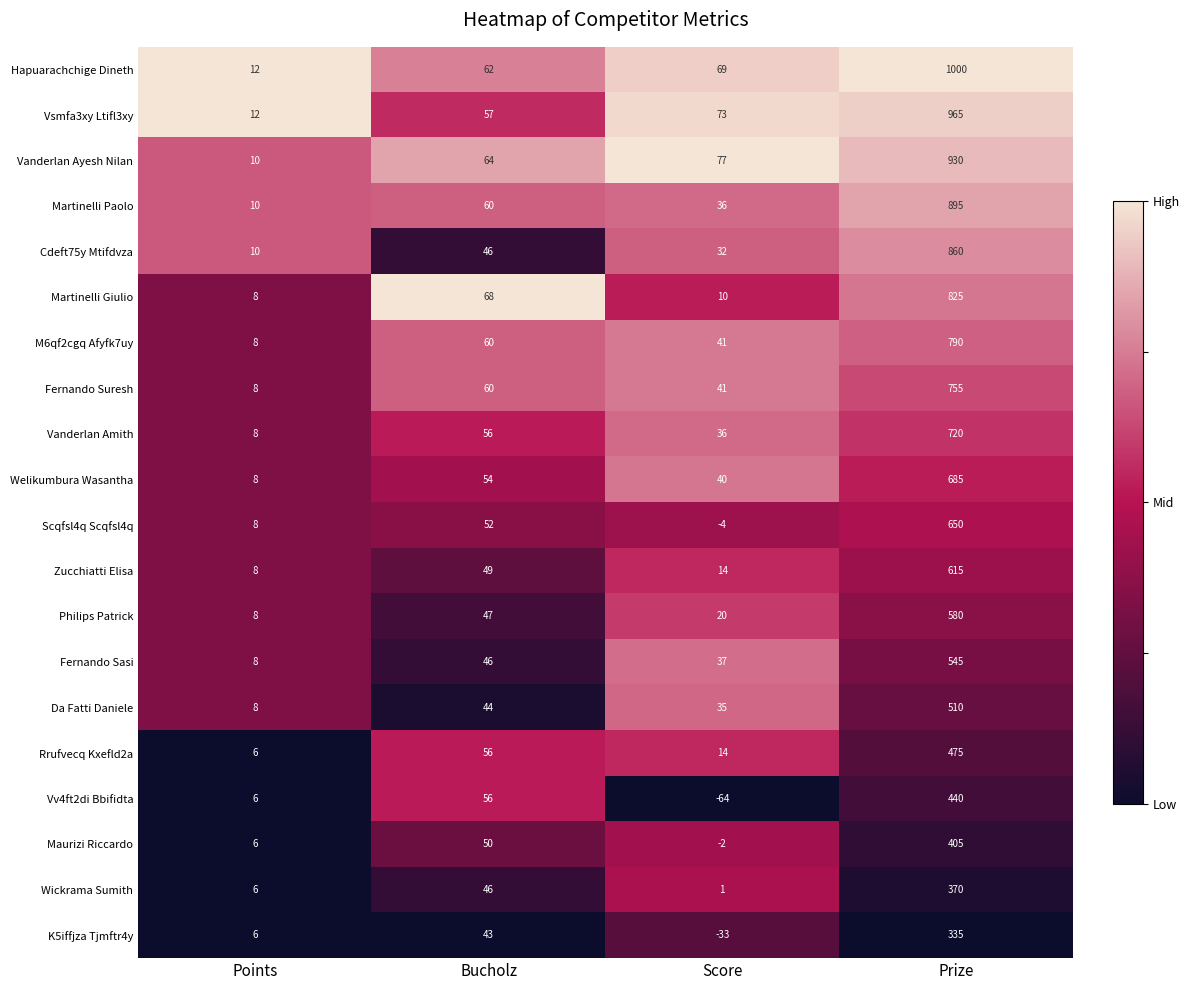

How many data points in K5iffjza Tjmftr4y are less than 43?

2